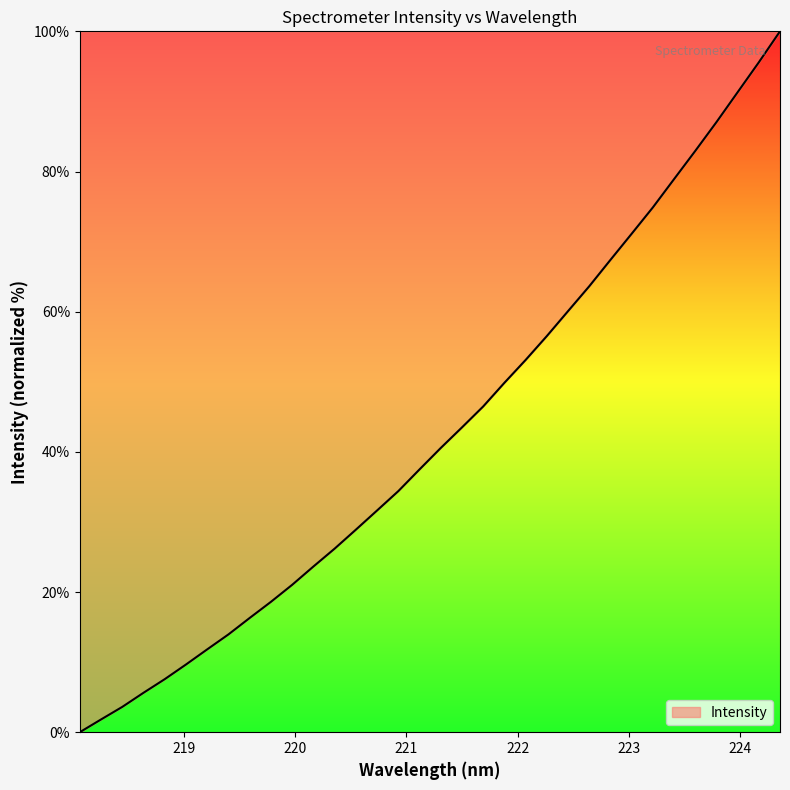

What is the maximum value shown in the chart?

100.0